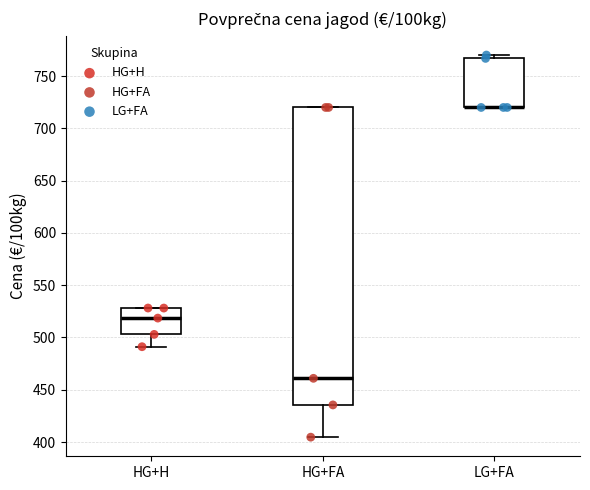

Where does the median line of the box for HG+H sit on the y-axis? The values are not printed on the chart, so give them approximately, as read against the axis.

520